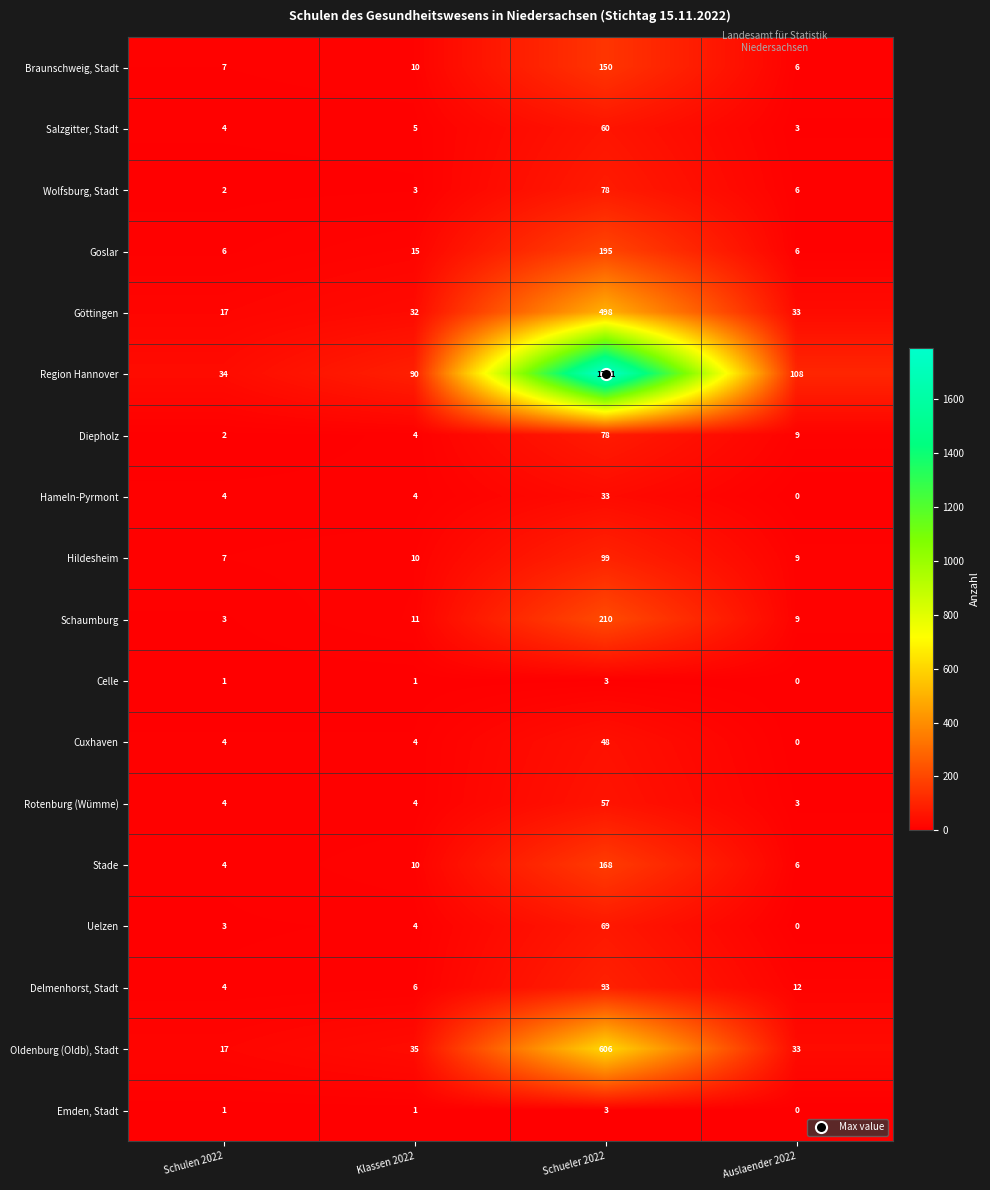

What is the greatest value displayed?

1791